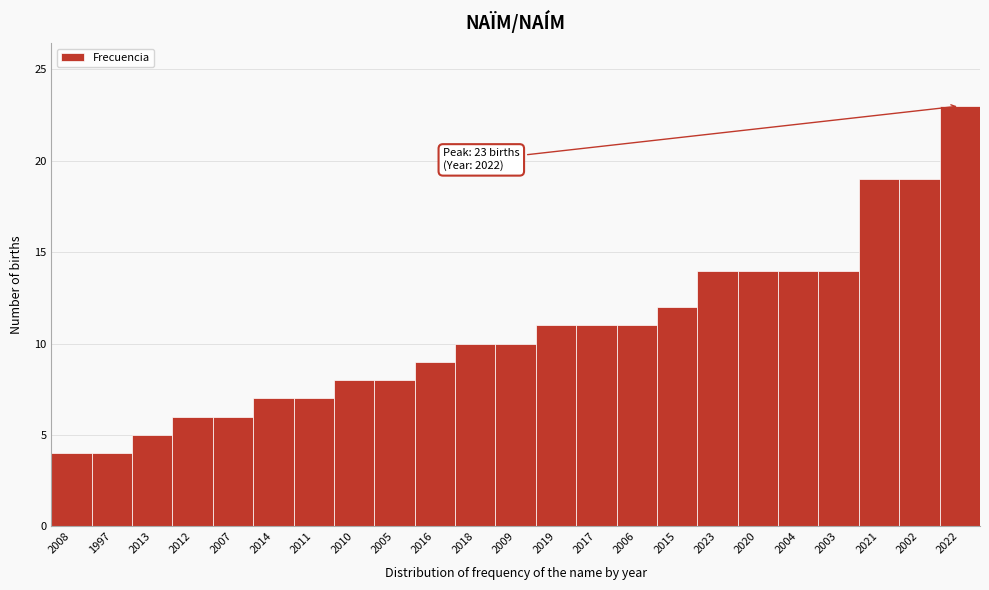

Reading left to right, what are all the values shown in this chart?

2008=4	1997=4	2013=5	2012=6	2007=6	2014=7	2011=7	2010=8	2005=8	2016=9	2018=10	2009=10	2019=11	2017=11	2006=11	2015=12	2023=14	2020=14	2004=14	2003=14	2021=19	2002=19	2022=23